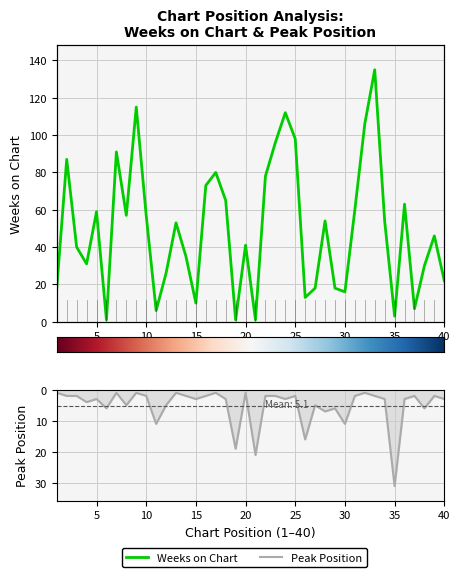

Which has a higher value, 35 or 9?

9